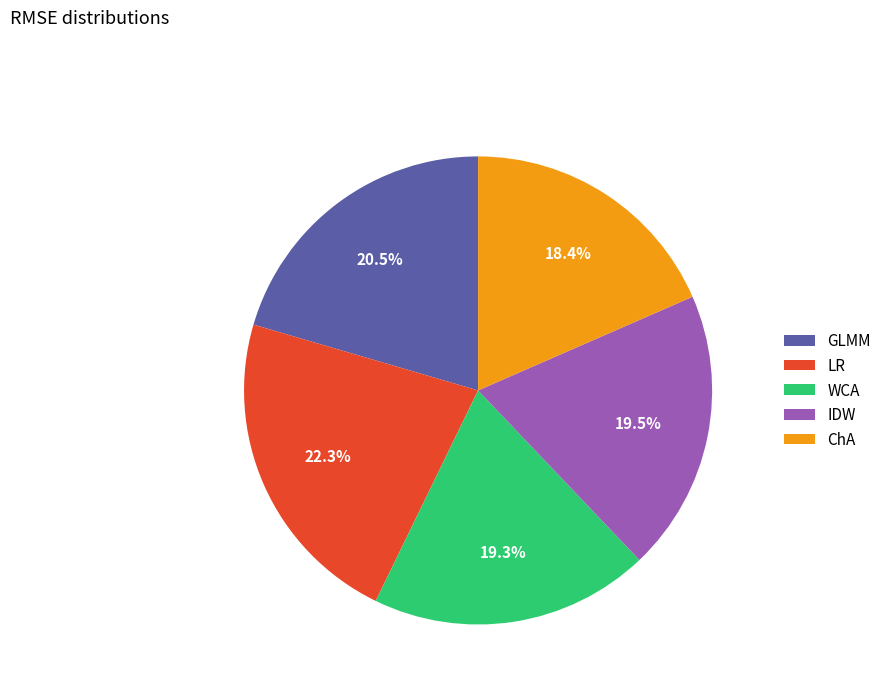

Which has a higher value, WCA or LR?

LR